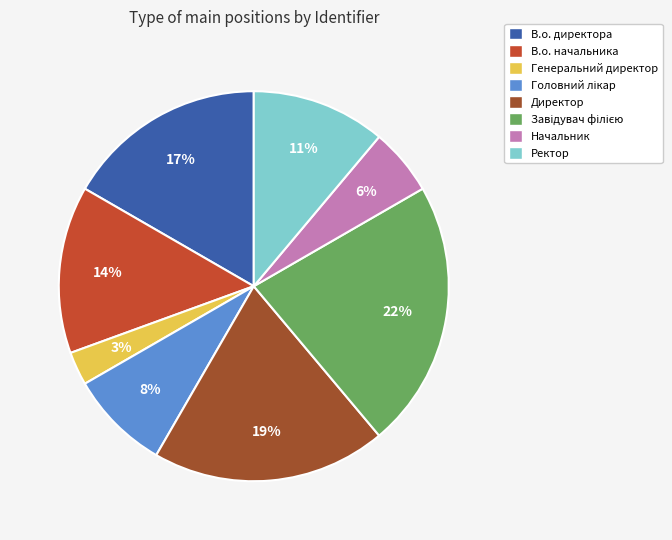

Between В.о. директора and Генеральний директор, which is larger?

В.о. директора